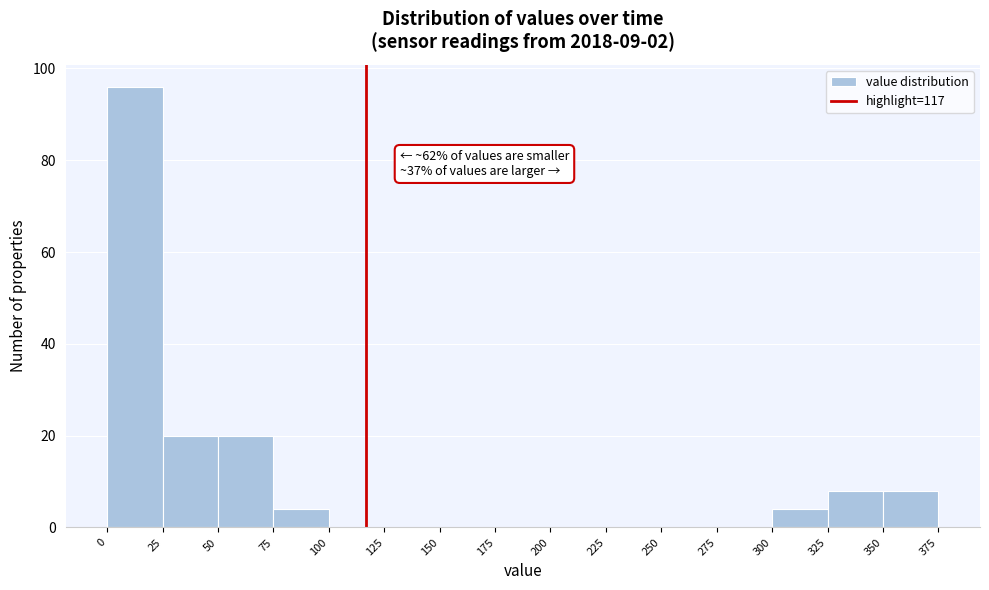

Over which range of the x-axis is the bar tallest?

0 to 25